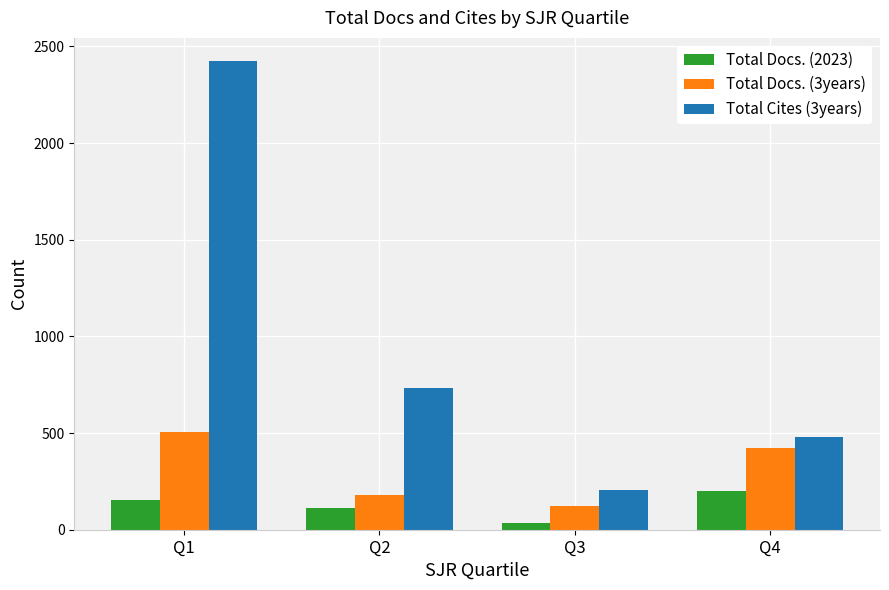

Read the Total Docs. (3years) value at Q4.

423.0